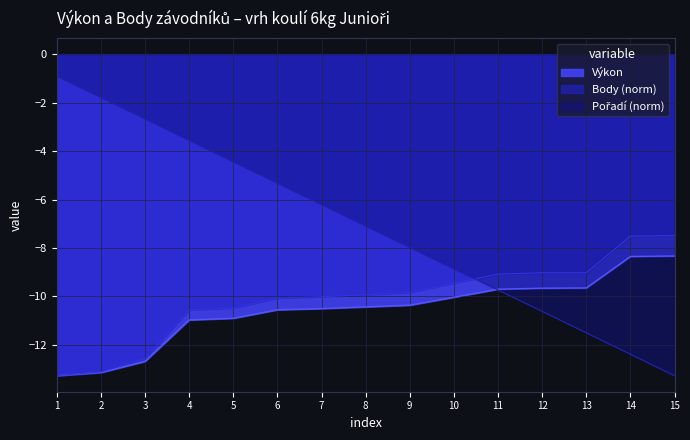

What is the total value across all series at 11?

-28.5